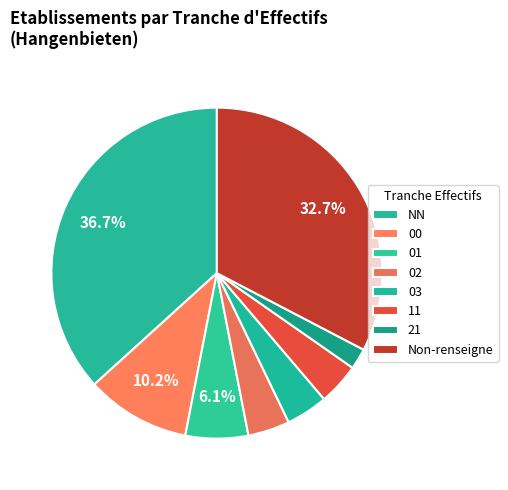

How many slices are in this pie chart?

8